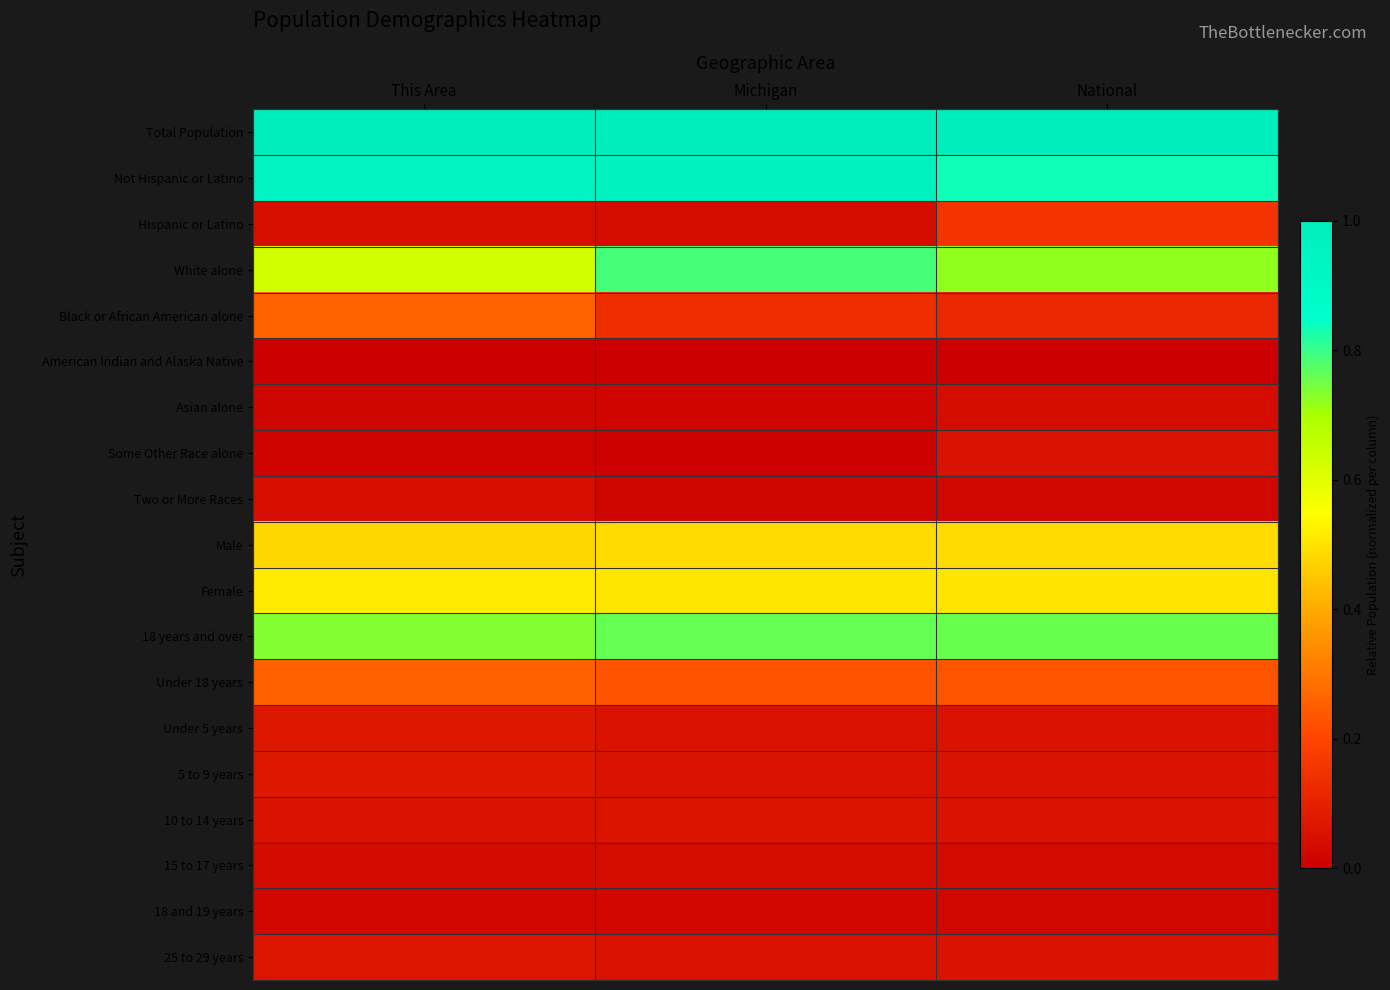

List the series in order of their peak value, lowest first.

American Indian and Alaska Native, 18 and 19 years, 15 to 17 years, Asian alone, Two or More Races, Some Other Race alone, 10 to 14 years, 25 to 29 years, 5 to 9 years, Under 5 years, Hispanic or Latino, Under 18 years, Black or African American alone, Male, Female, 18 years and over, White alone, Not Hispanic or Latino, Total Population